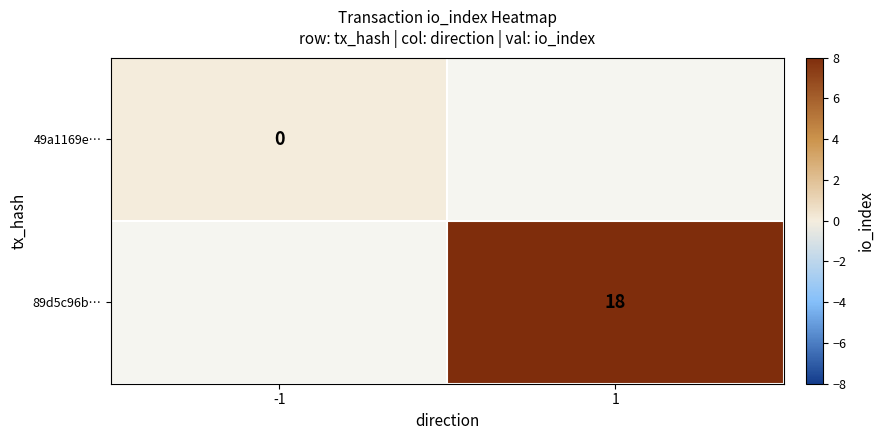

The value of 89d5c96b… at 1 is 26. True or false?

False